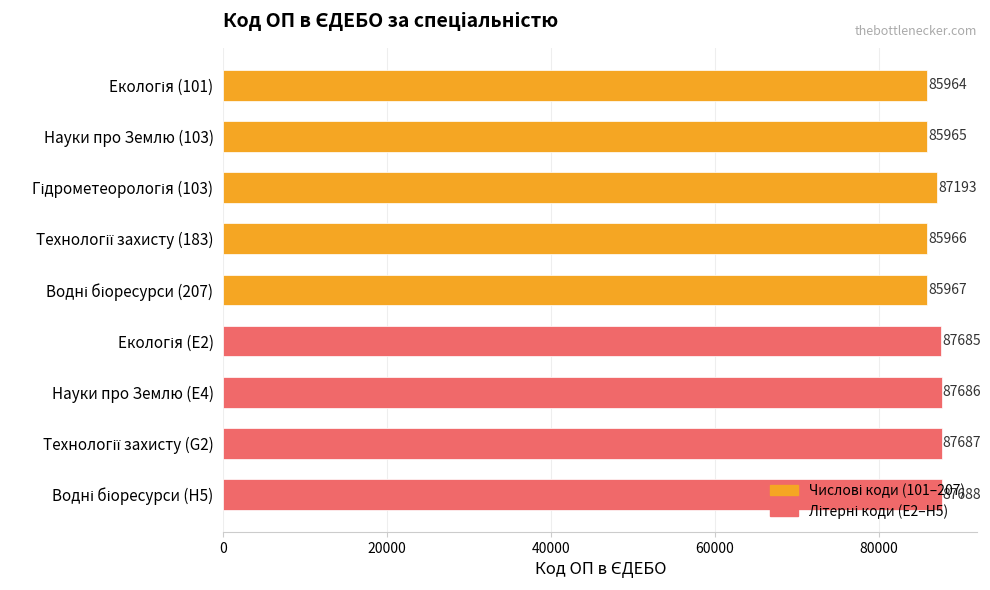

Does the chart contain any negative values?

No